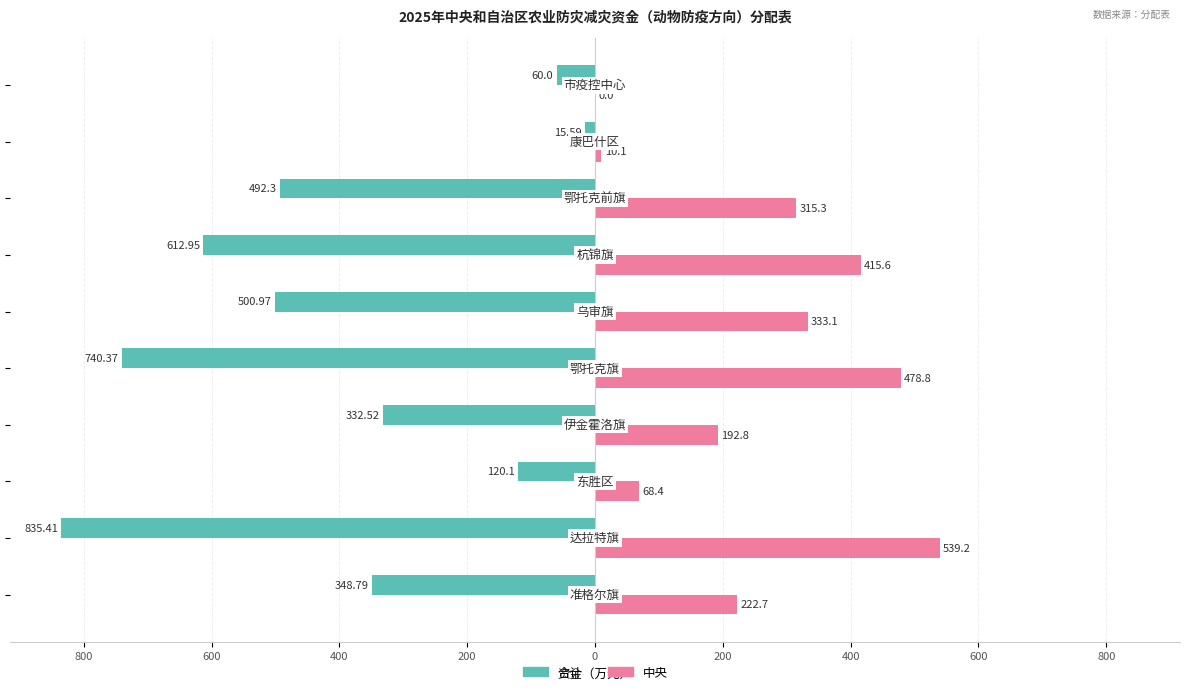

What are all the series names shown in the legend?

合计, 中央